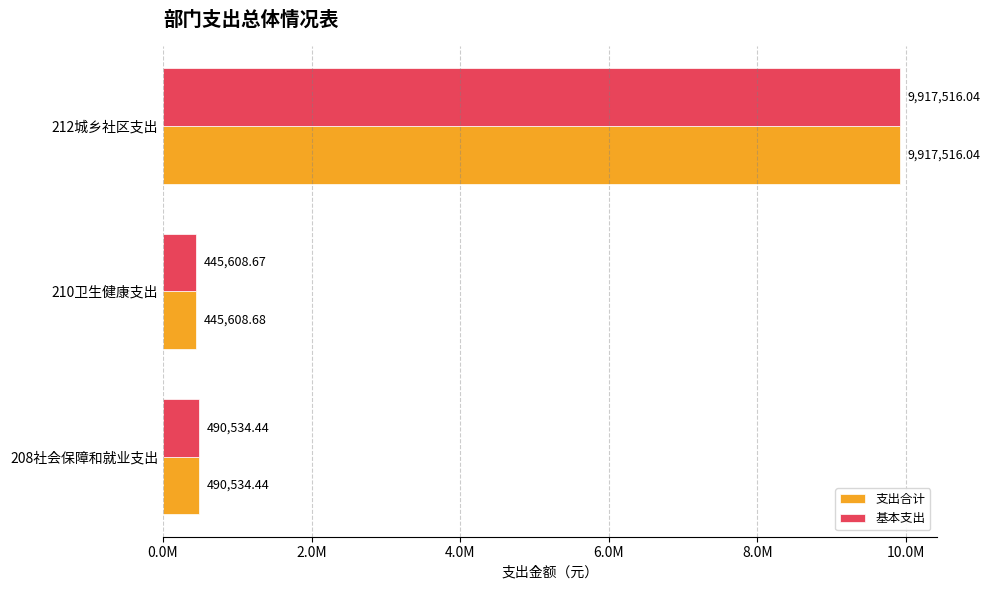

What are all the series names shown in the legend?

支出合计, 基本支出